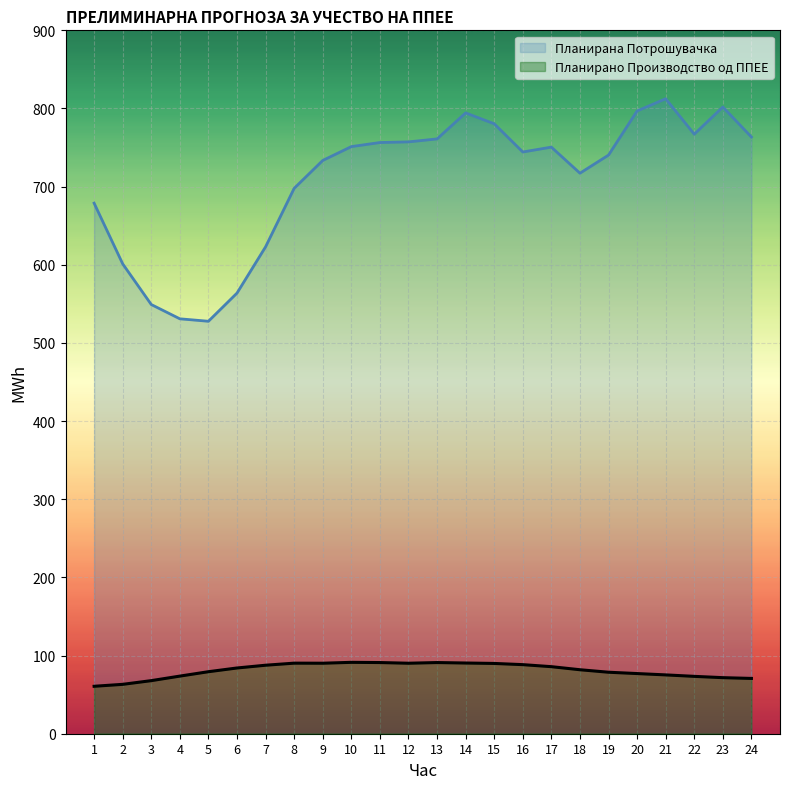

The Планирана Потрошувачка series shows 678.9 at 1. True or false?

True